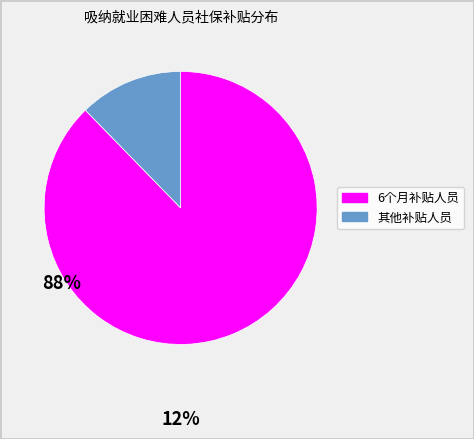

How many segments does this pie chart have?

2